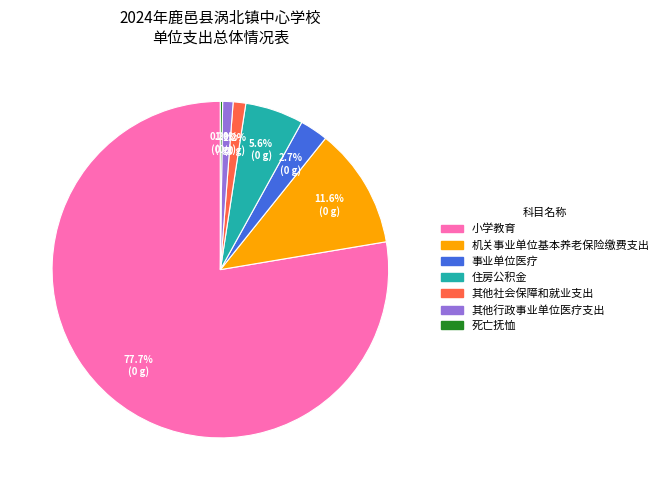

To the nearest percent, what is the average slice percentage?

14%